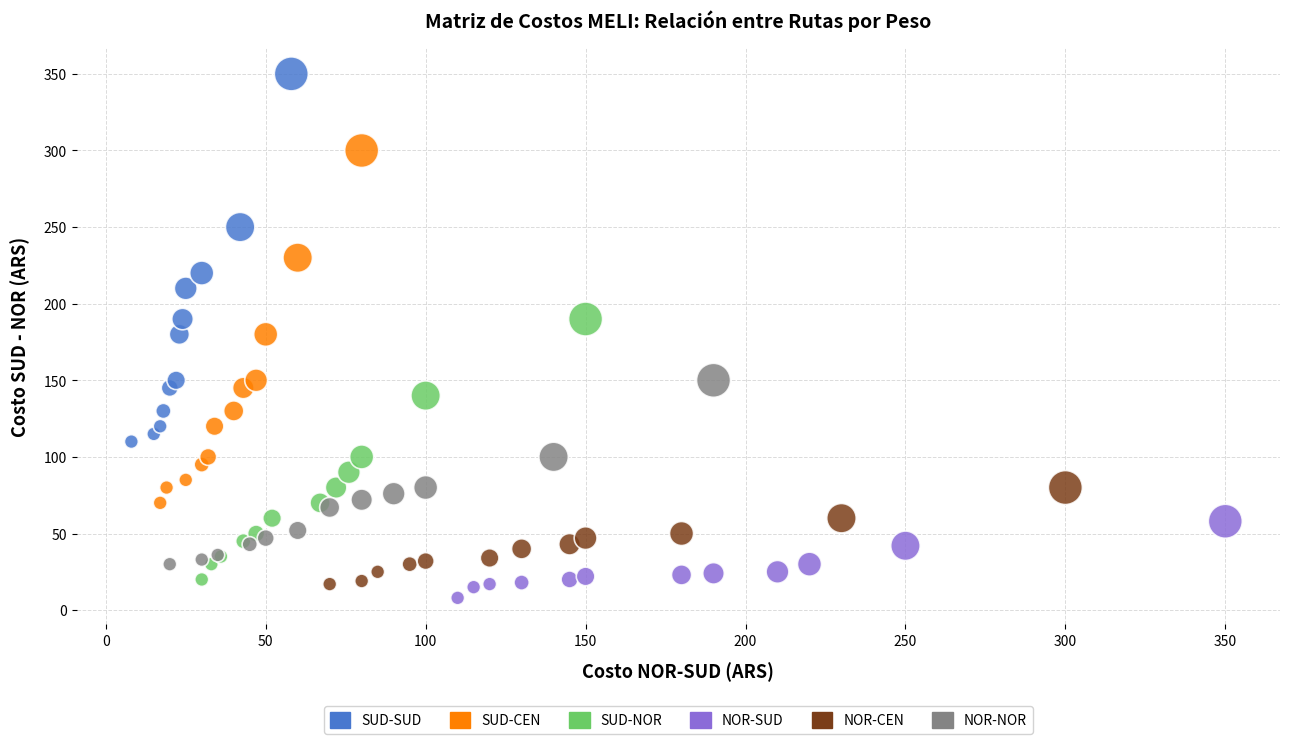

Which series has the widest spread of Y values?

SUD-SUD